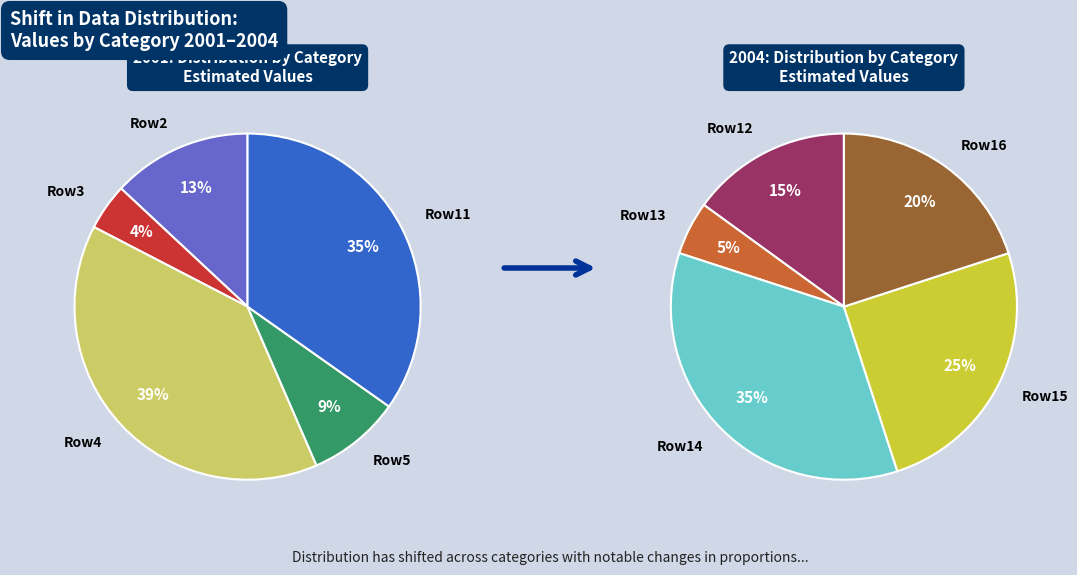

To the nearest percent, what is the difference between the 8 and 3 slice percentages?

12%